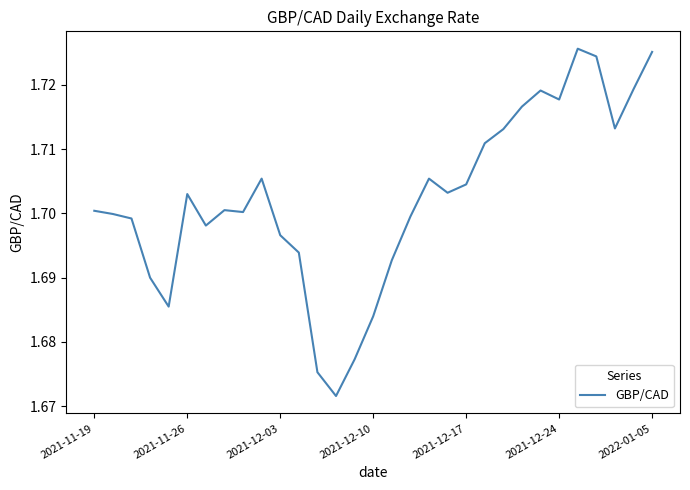

How many lines are shown in the chart?

1